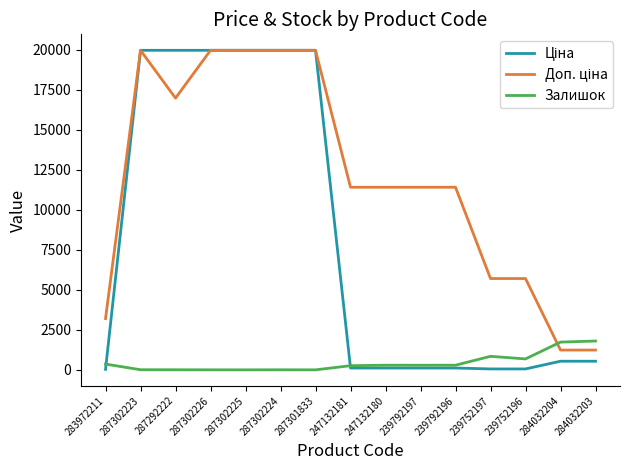

What is the spread (max minus min) of values at 284032204?

1195.0